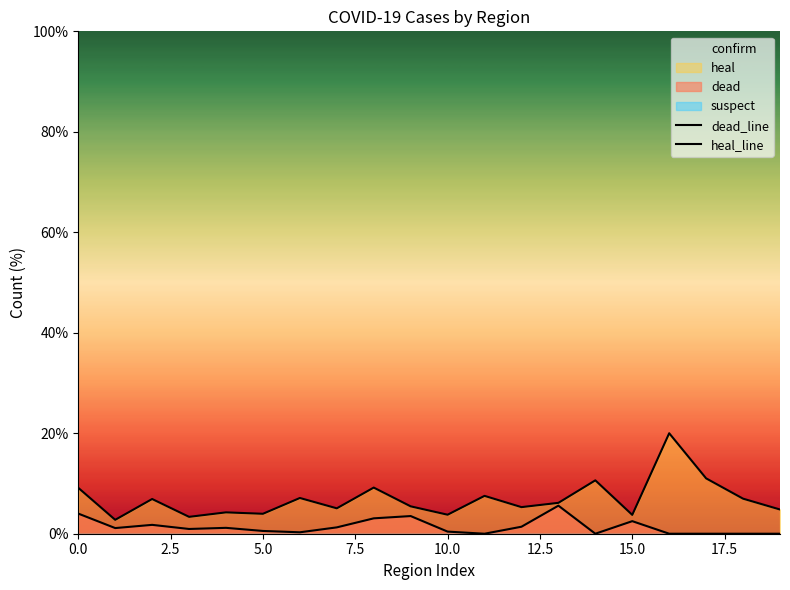

What is the sum of the dead_line values at 7.5 and 9?

4.5